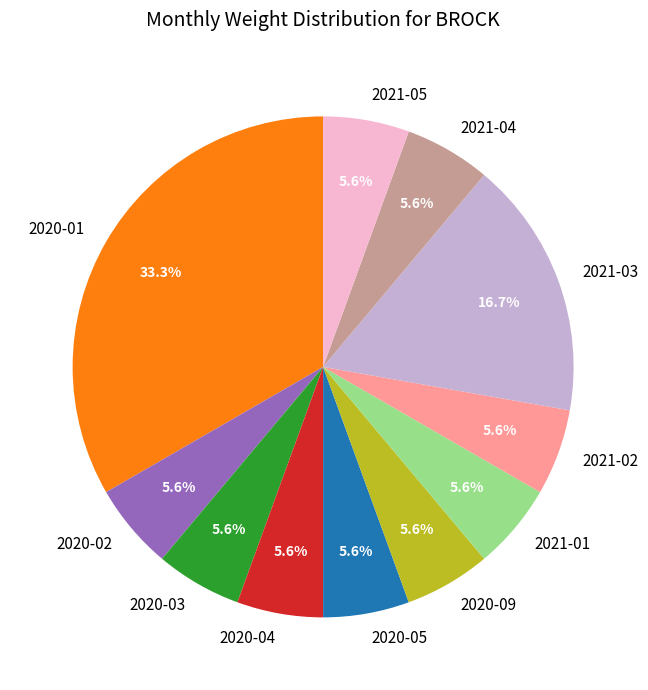

Which has a higher value, 2020-09 or 2021-03?

2021-03